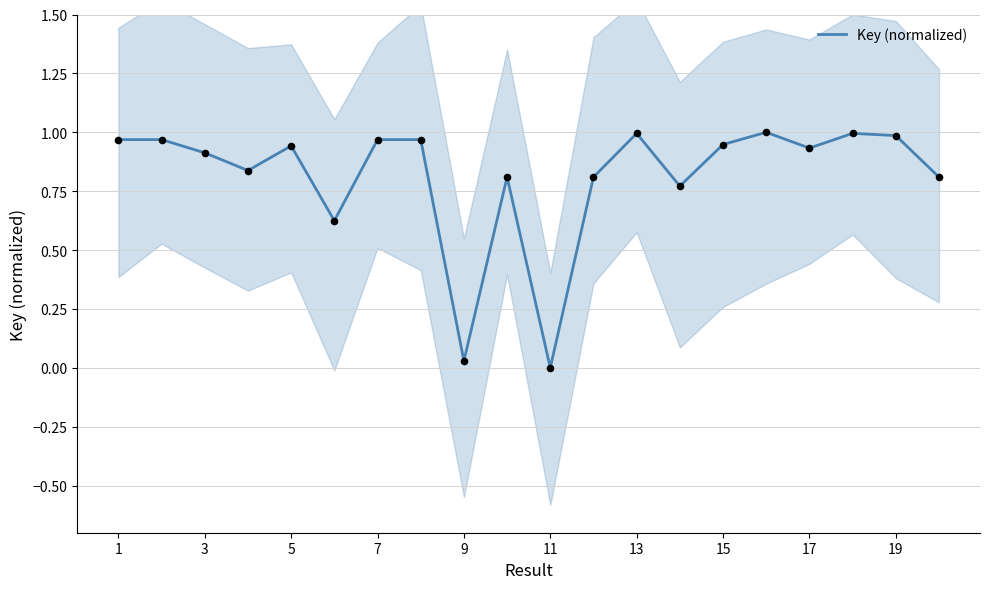

True or false: Key (normalized) has a value of 1.2 at 17.

False